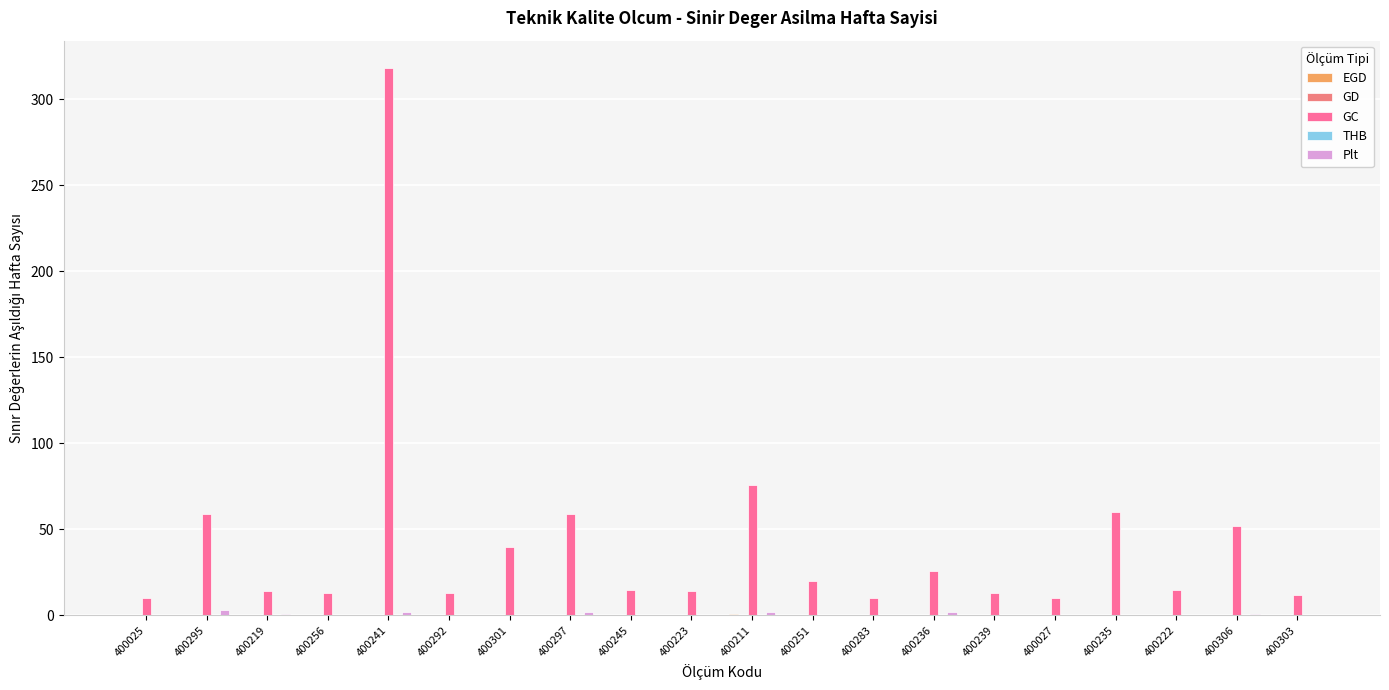

How many bars are there in each group?

5